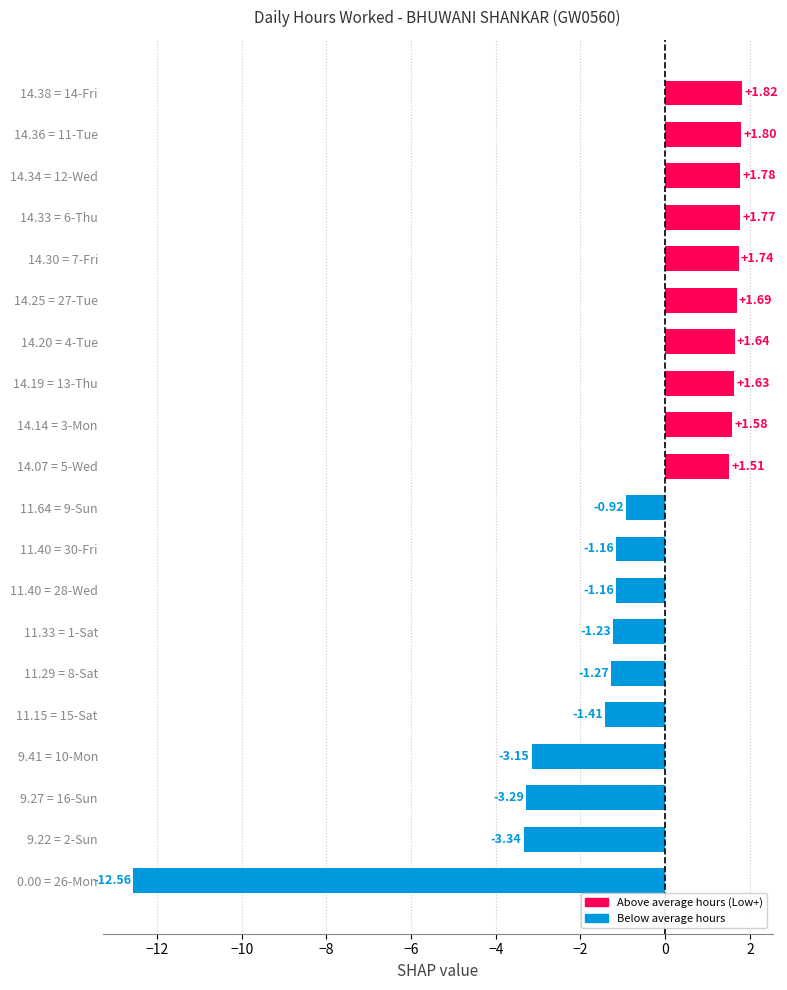

Which has a higher value, 14.38 = 14-Fri or 11.29 = 8-Sat?

14.38 = 14-Fri